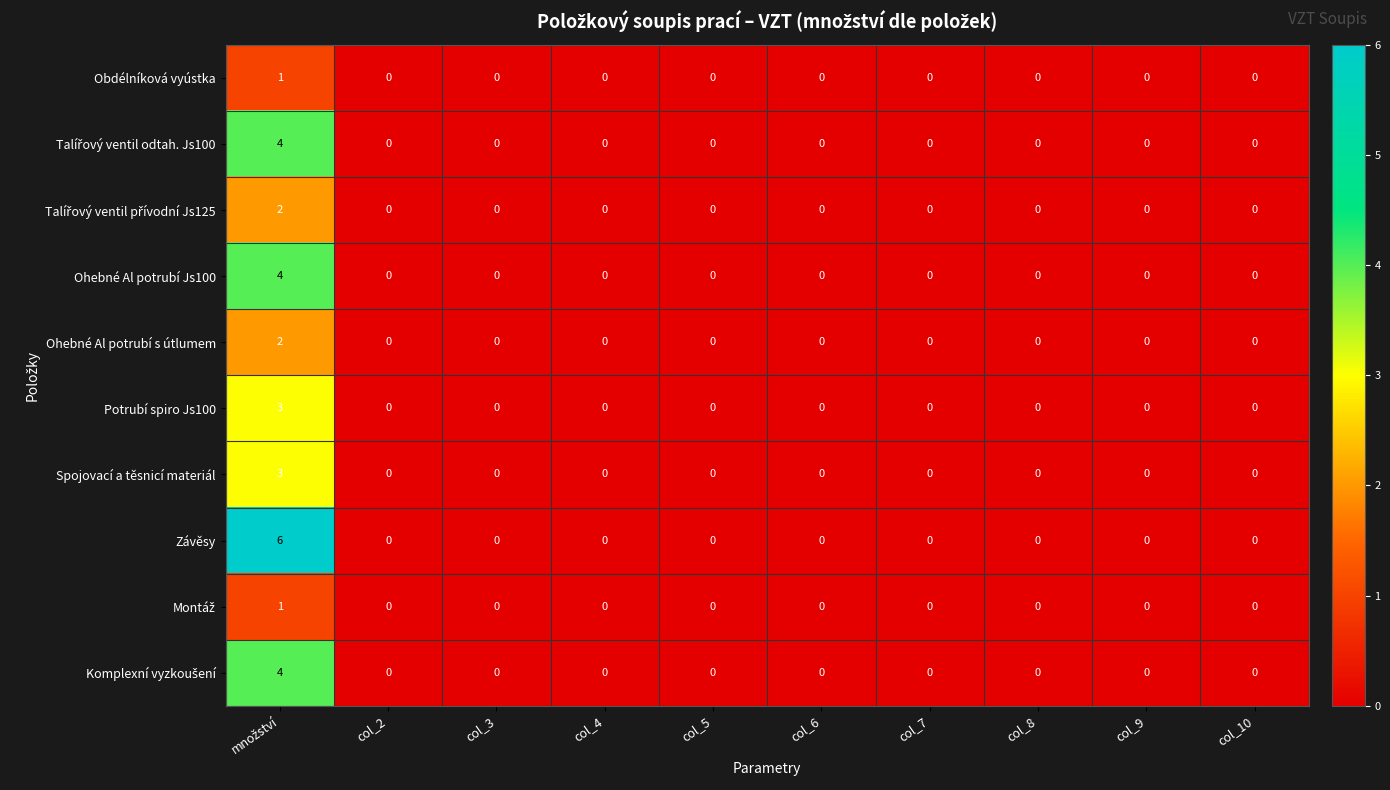

Which series has the largest total across all categories?

Závěsy